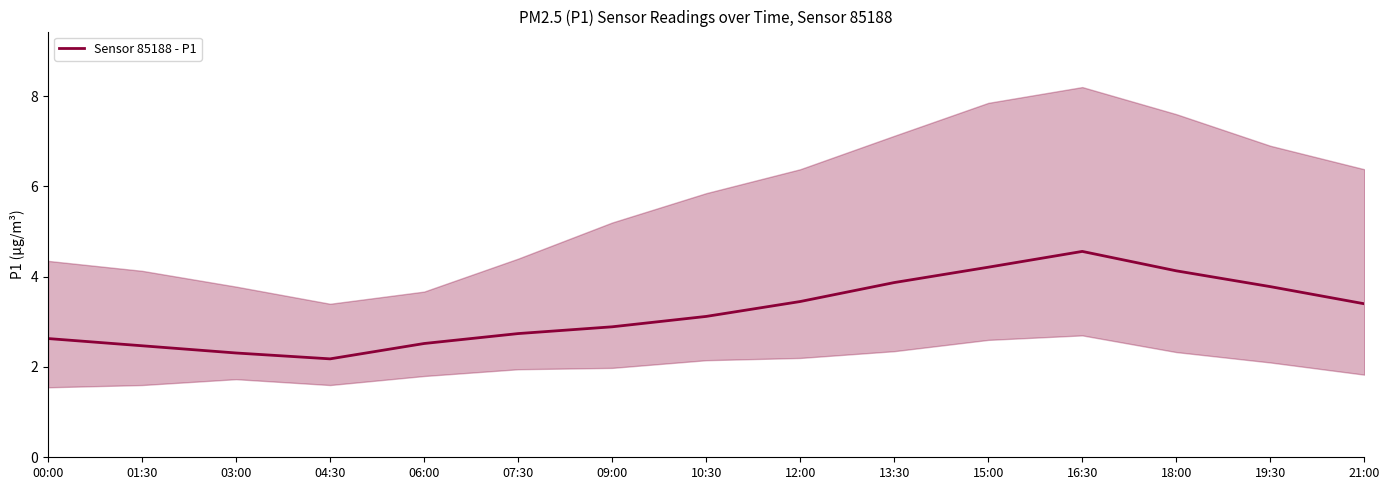

The value at 10:30 is 5.3. True or false?

False